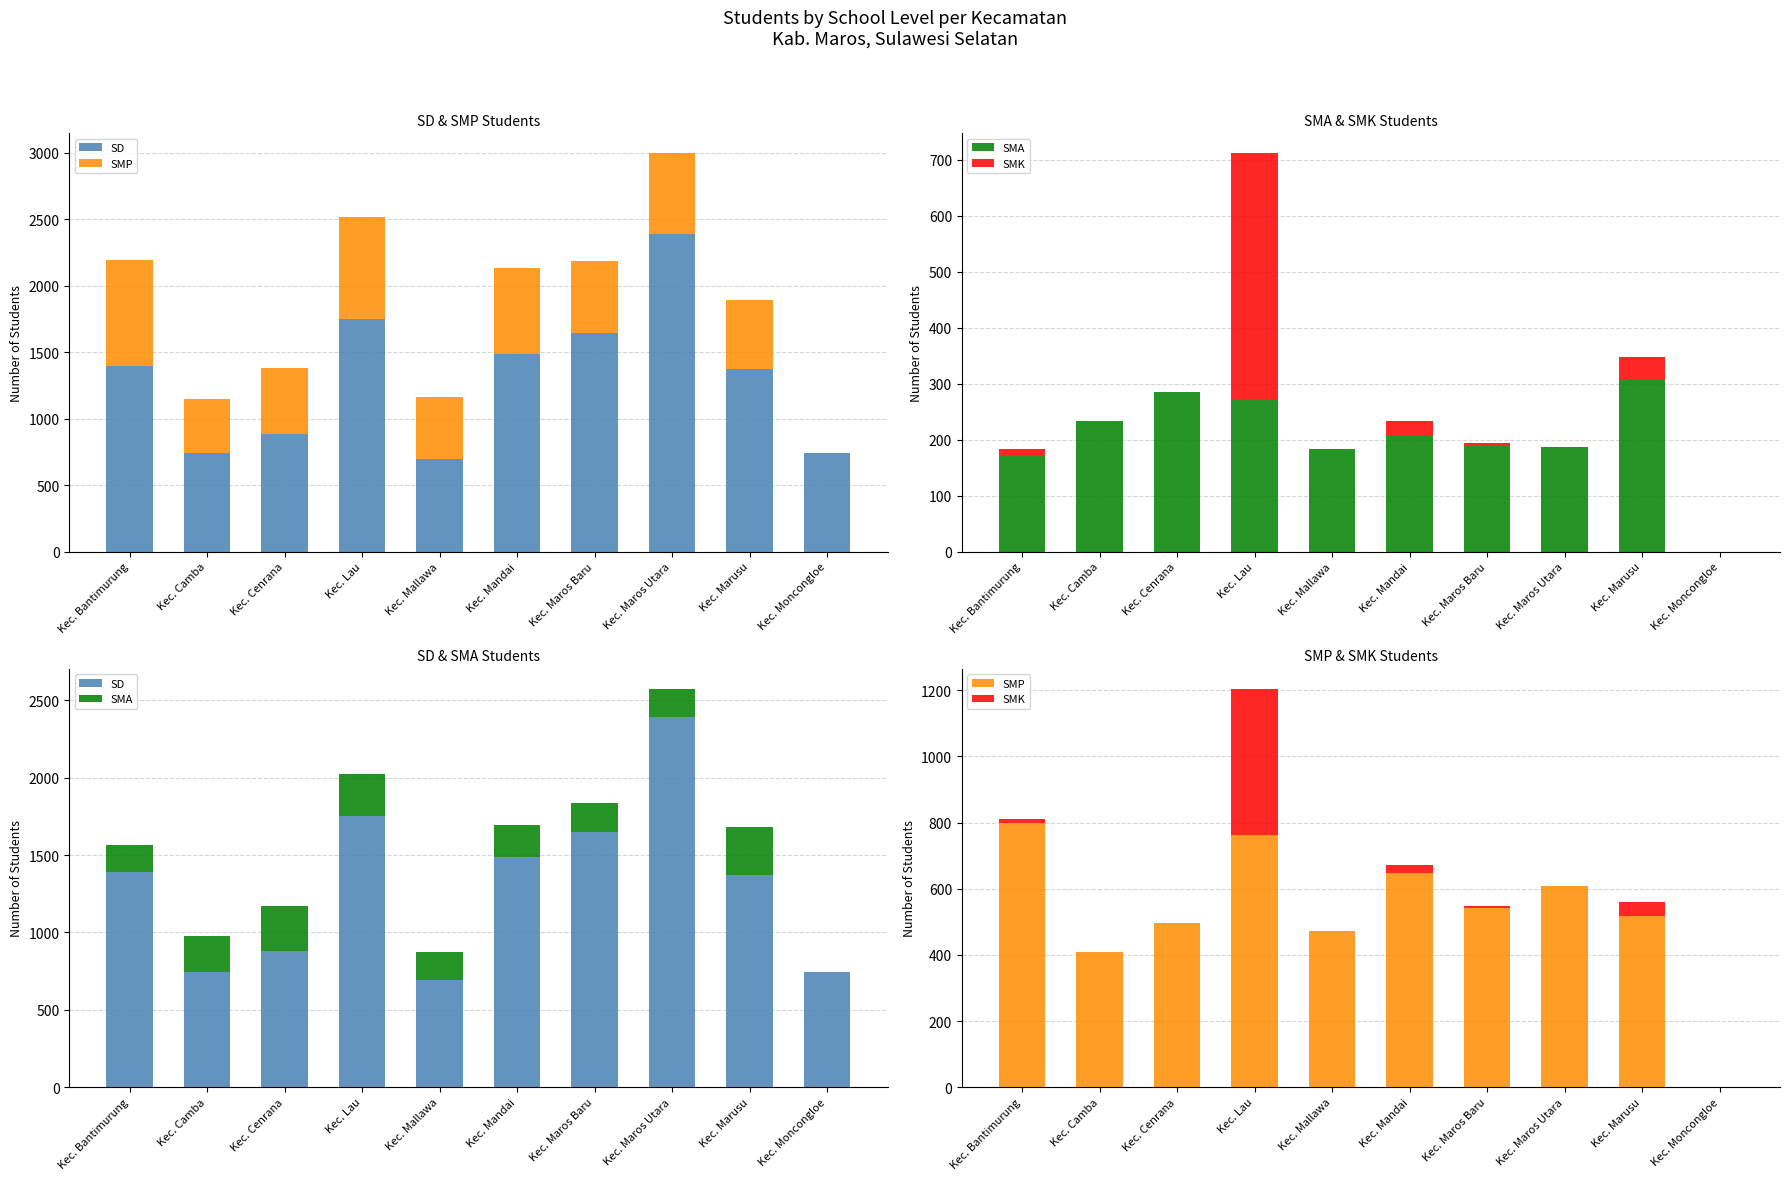

Reading left to right, extract all data points from this chart.

SD: Kec. Bantimurung=1393	Kec. Camba=741	Kec. Cenrana=883	Kec. Lau=1750	Kec. Mallawa=693	Kec. Mandai=1489	Kec. Maros Baru=1647	Kec. Maros Utara=2389	Kec. Marusu=1373	Kec. Moncongloe=745
SMP: Kec. Bantimurung=799	Kec. Camba=409	Kec. Cenrana=497	Kec. Lau=764	Kec. Mallawa=472	Kec. Mandai=647	Kec. Maros Baru=541	Kec. Maros Utara=608	Kec. Marusu=519	Kec. Moncongloe=0
SMA: Kec. Bantimurung=170	Kec. Camba=233	Kec. Cenrana=285	Kec. Lau=271	Kec. Mallawa=183	Kec. Mandai=207	Kec. Maros Baru=188	Kec. Maros Utara=186	Kec. Marusu=307	Kec. Moncongloe=0
SMK: Kec. Bantimurung=13	Kec. Camba=0	Kec. Cenrana=0	Kec. Lau=441	Kec. Mallawa=0	Kec. Mandai=26	Kec. Maros Baru=6	Kec. Maros Utara=0	Kec. Marusu=41	Kec. Moncongloe=0